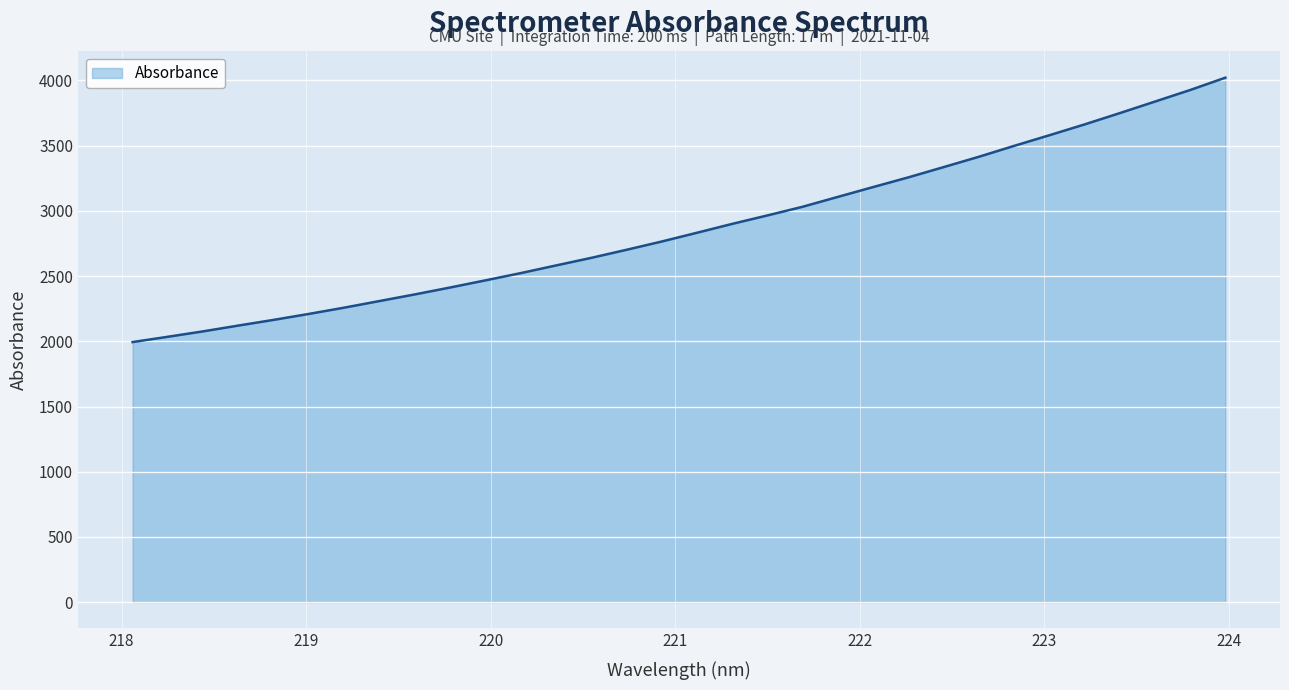

Count the number of data series in this chart.

1